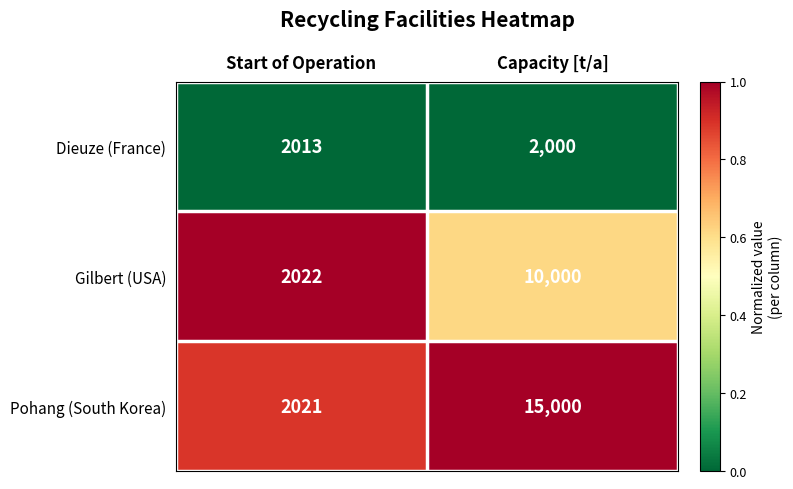

What is the maximum value shown in the chart?

15000